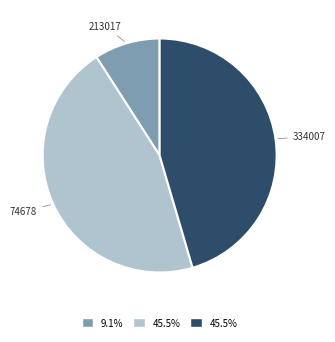

Which has a higher value, 213017 or 334007?

334007